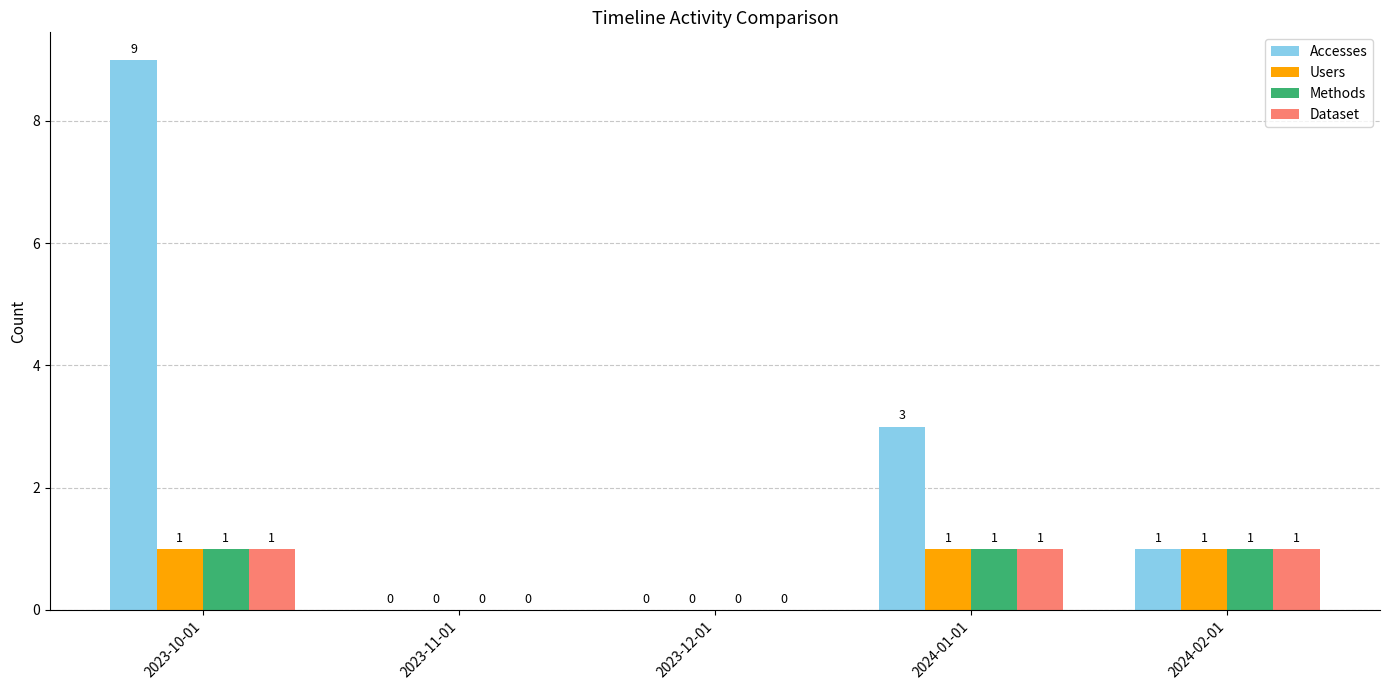

What is the sum of all Accesses values?

13